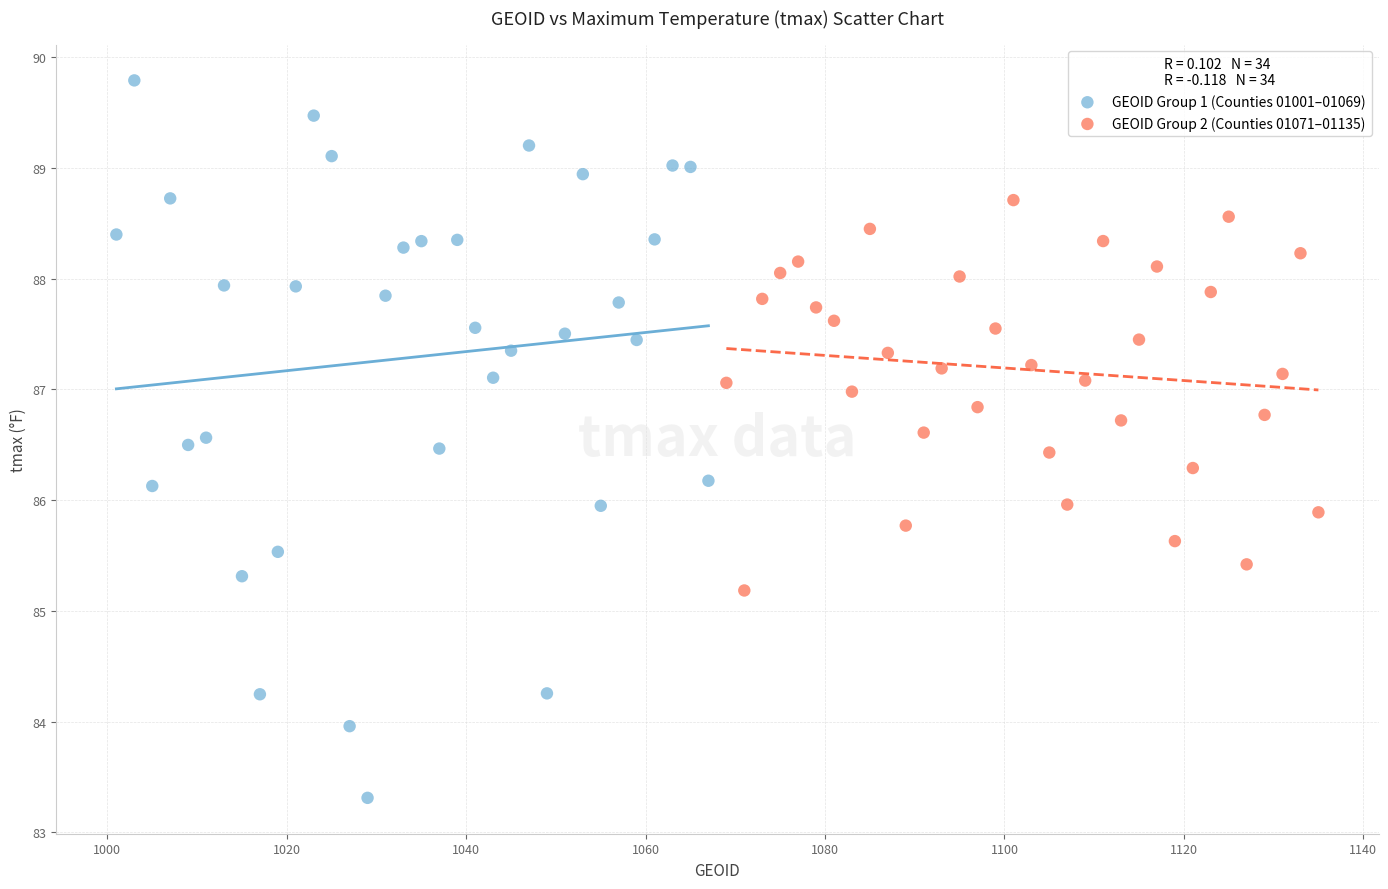

Which series has the widest spread of Y values?

GEOID Group 1 (Counties 01001–01069)